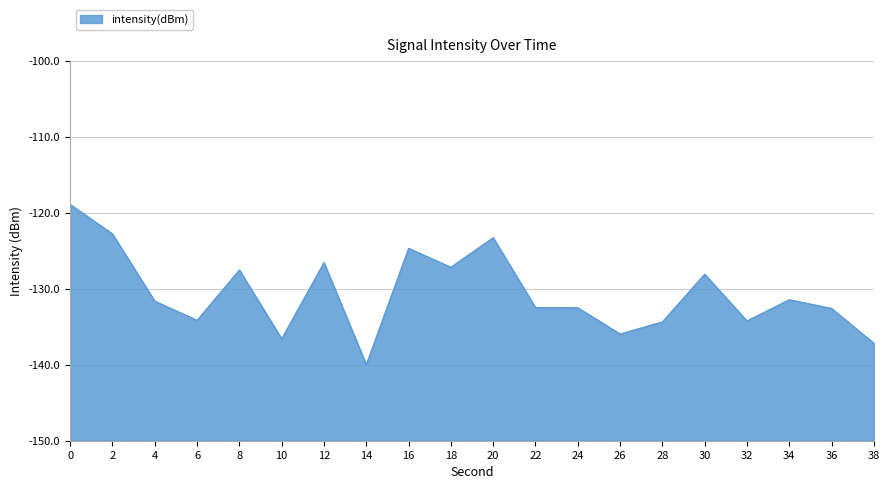

Reading right to left, list all the values displayed in this chart.

-137.2	-132.6	-131.4	-134.2	-128.1	-134.3	-135.9	-132.5	-132.5	-123.2	-127.1	-124.6	-140.0	-126.5	-136.6	-127.5	-134.1	-131.6	-122.8	-118.9